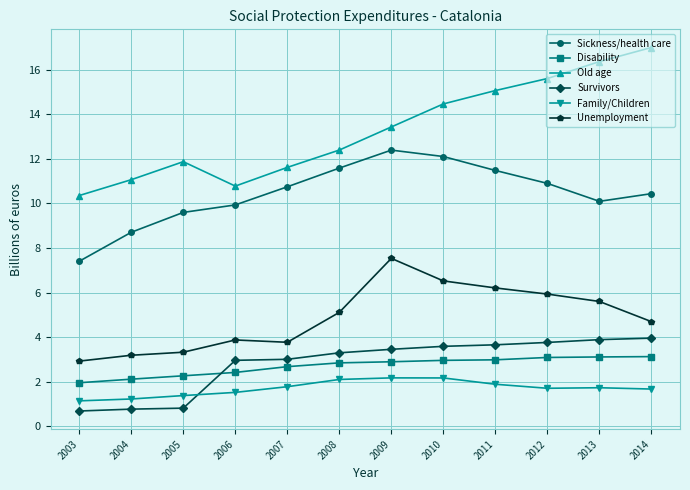

Where does the Disability series first go above 2?

2004